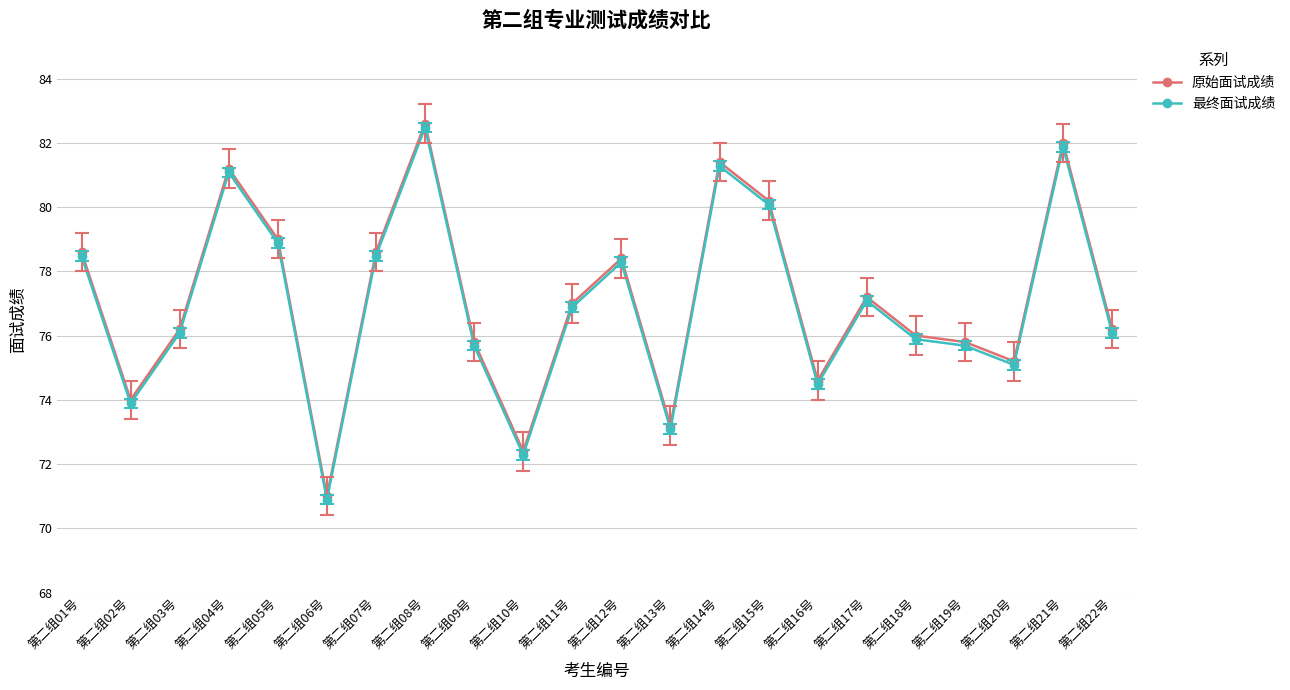

How many lines are shown in the chart?

2